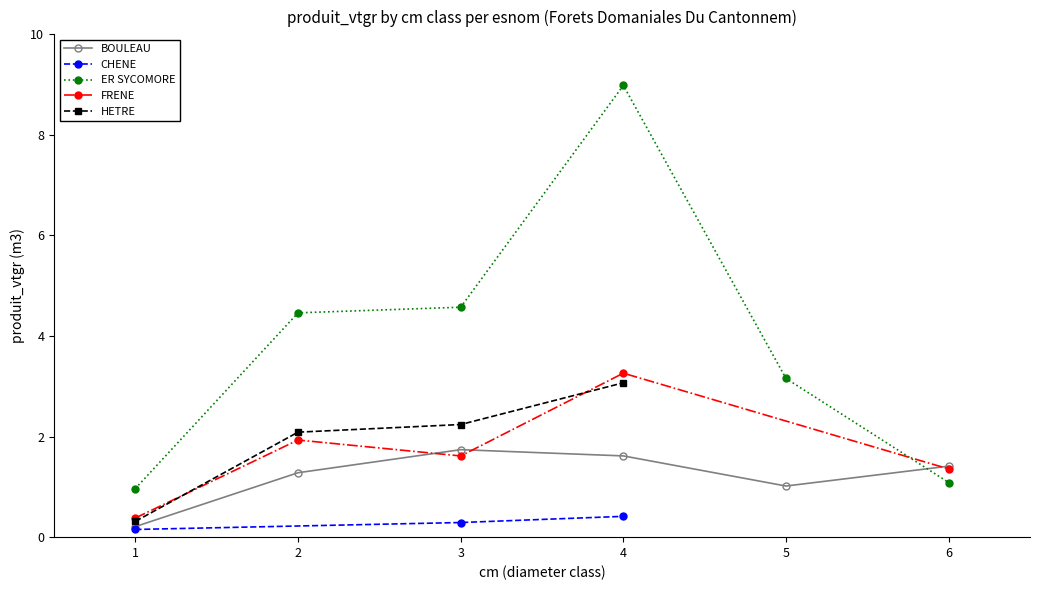

Is it true that BOULEAU equals 0.9 at 2?

False